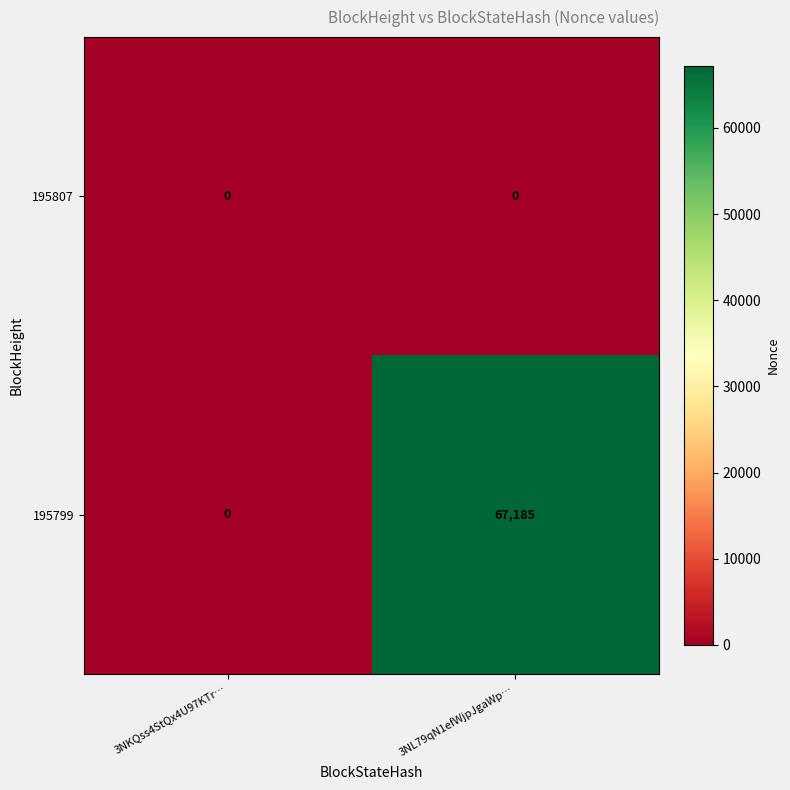

List the series in order of their overall mean, lowest first.

195807, 195799